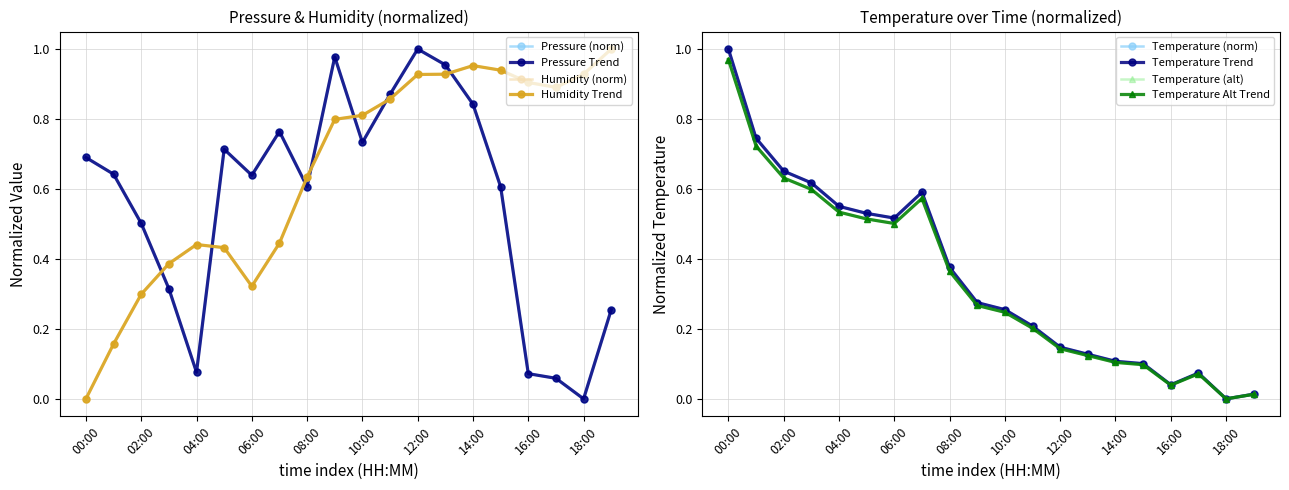

The value of humidity at 01:00 is 0.2. True or false?

True